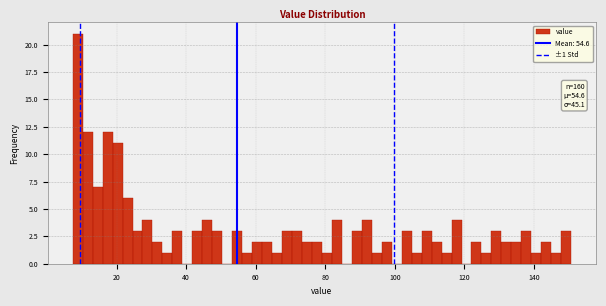

Around what value on the x-axis is the tallest bar? Give the approximate position of its centre, as read against the axis.

8